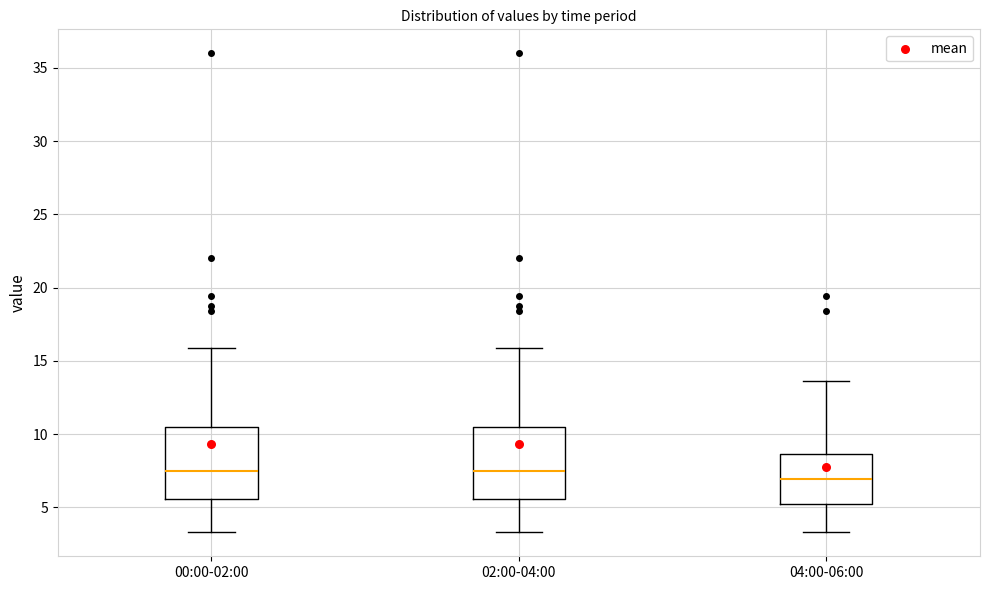

Where does the median line of the box for 02:00-04:00 sit on the y-axis? The values are not printed on the chart, so give them approximately, as read against the axis.

7.5